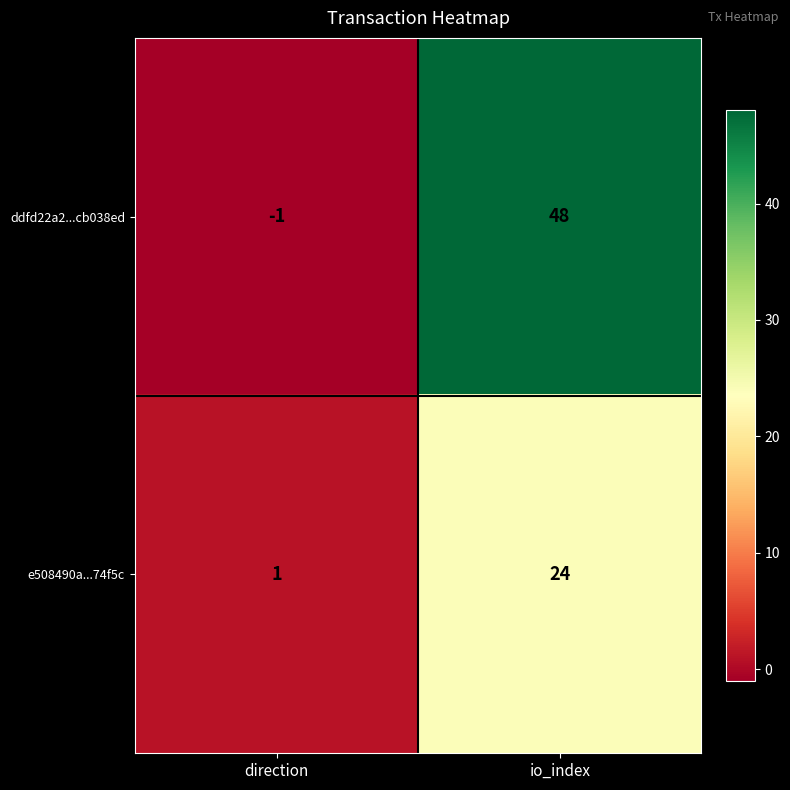

Which series changed the most between direction and io_index?

ddfd22a2...cb038ed